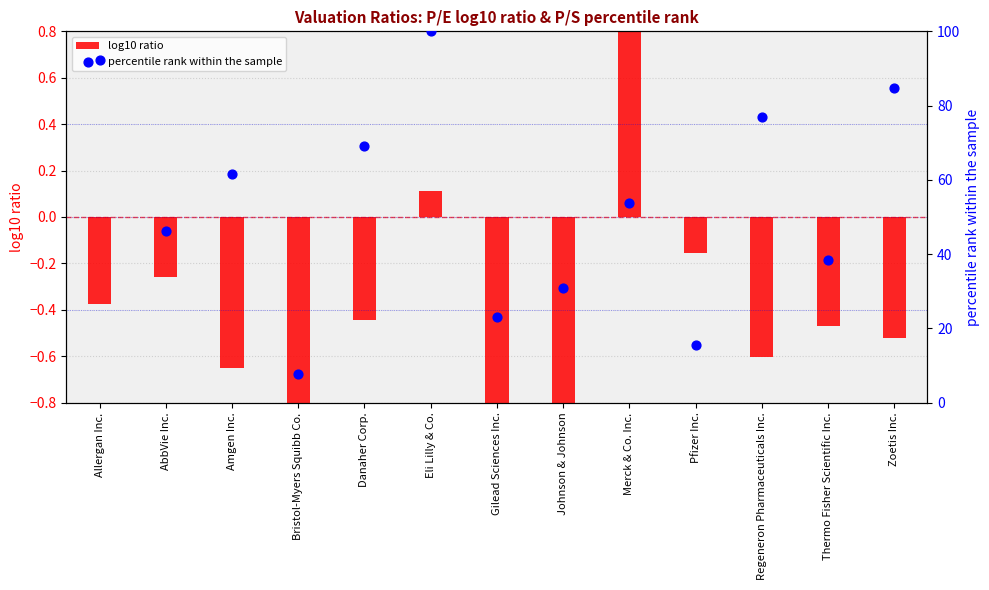

At how many categories does at least one series exceed 58?

6